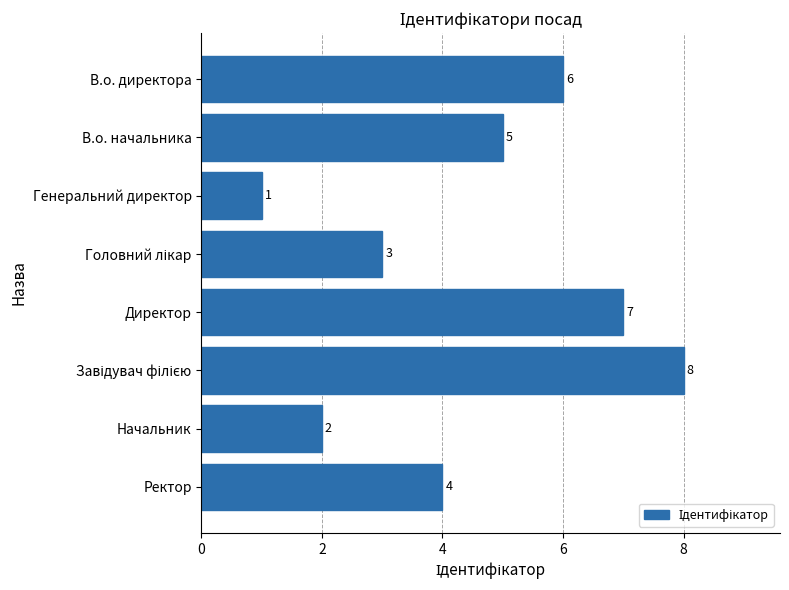

What is the sum of all values?

36